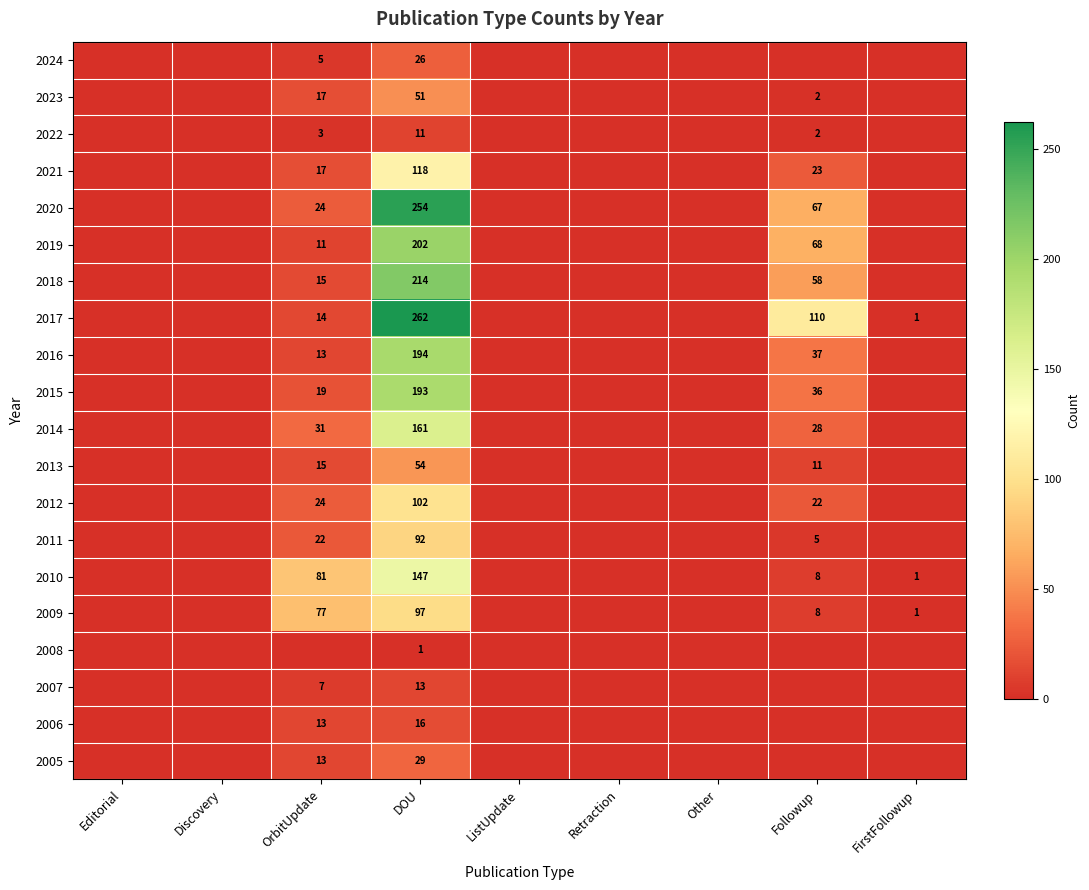

Which has a higher value, FirstFollowup or Other?

FirstFollowup